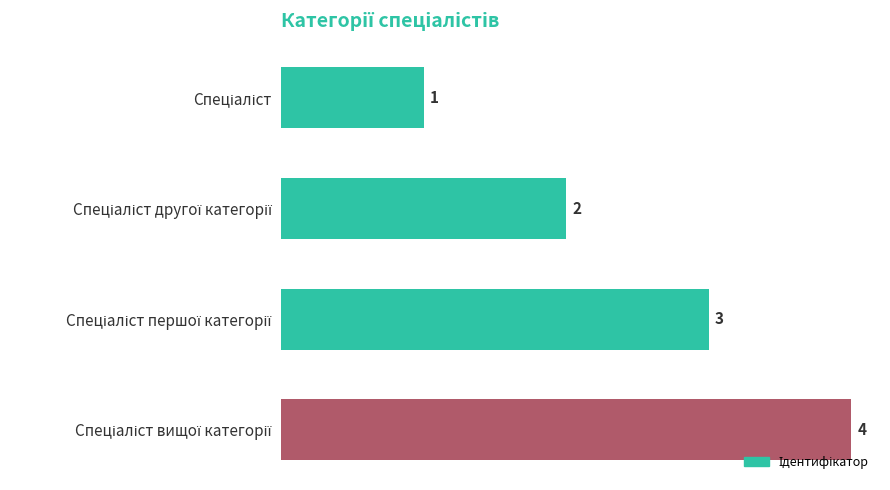

What is the greatest value displayed?

4